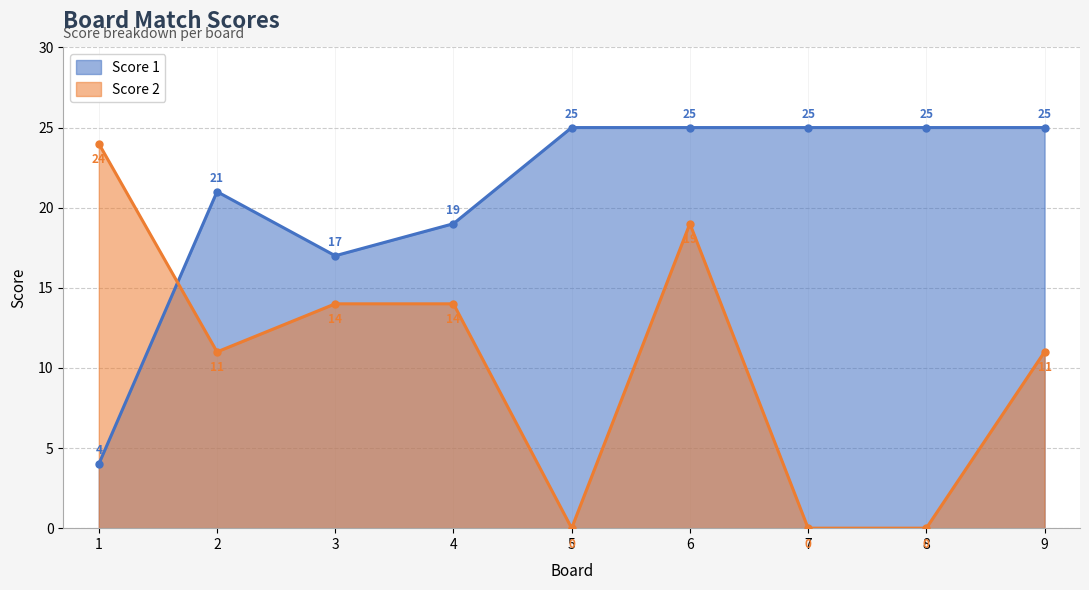

What is the value of the Score 2 point at the 9th from the left?

11